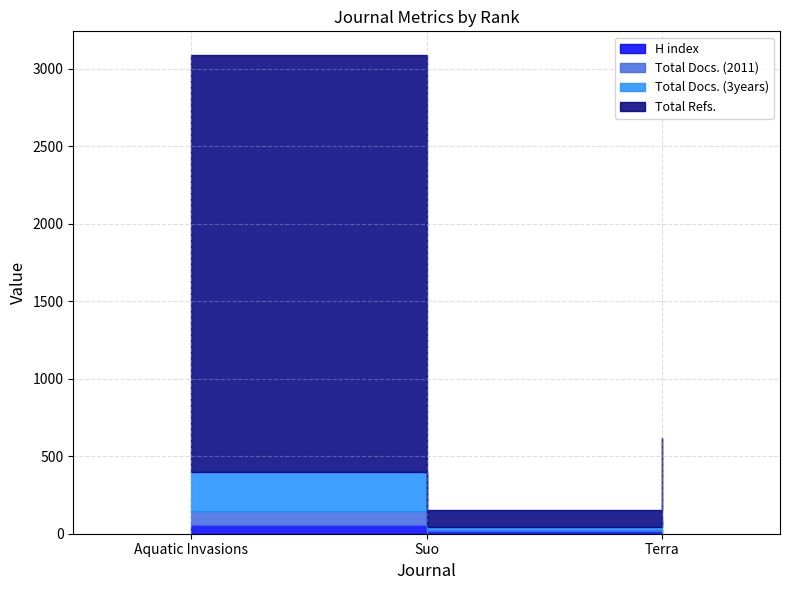

True or false: Total Docs. (3years) has a value of 252 at Aquatic Invasions.

True